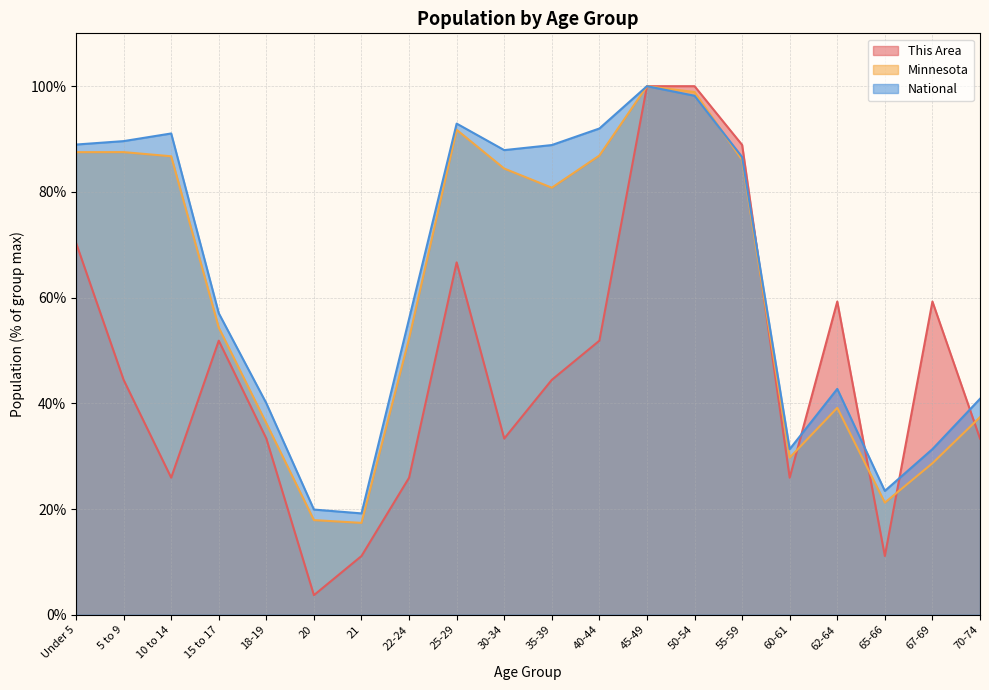

What are all the series names shown in the legend?

This Area, Minnesota, National